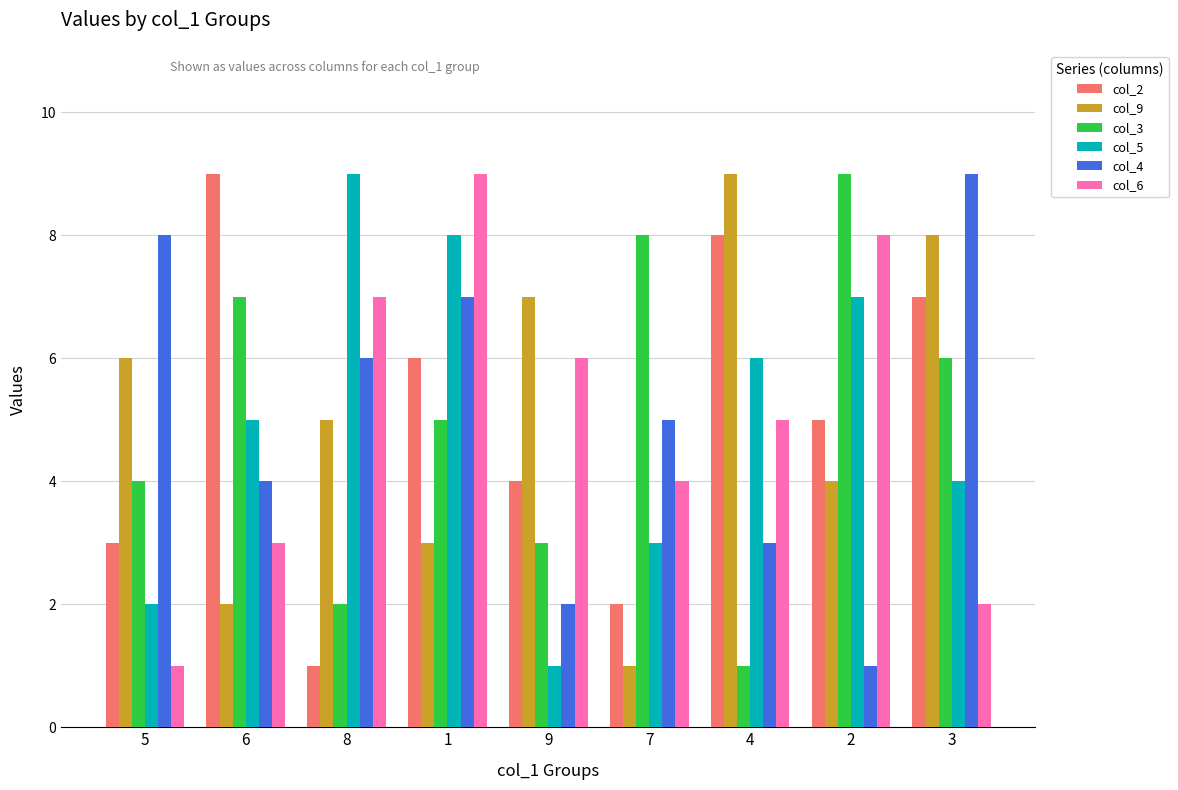

Between 5 and 6, which series saw the biggest shift?

col_2